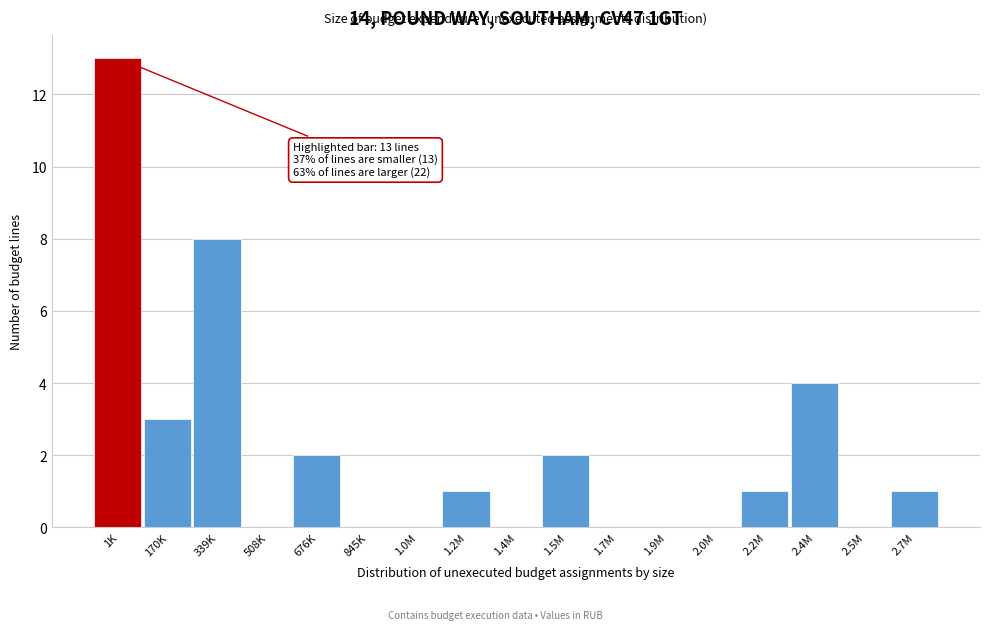

Reading left to right, transcribe all the data shown in this chart.

1K=13	170K=3	339K=8	508K=0	676K=2	845K=0	1.0M=0	1.2M=1	1.4M=0	1.5M=2	1.7M=0	1.9M=0	2.0M=0	2.2M=1	2.4M=4	2.5M=0	2.7M=1